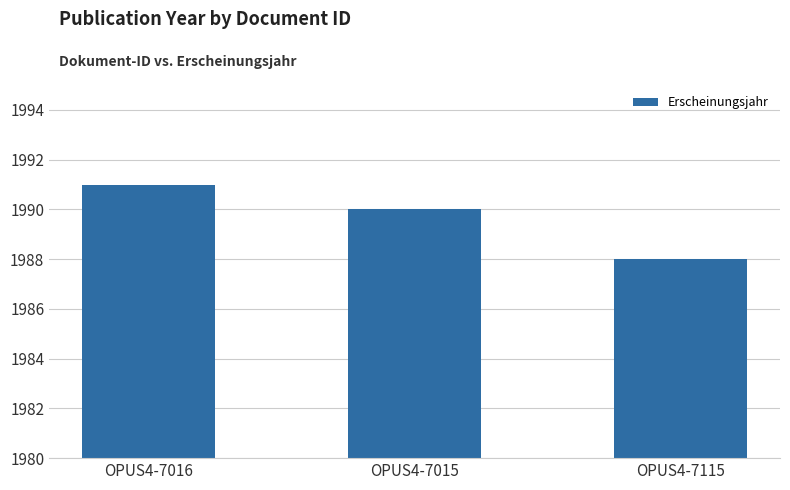

At which category does the chart reach its peak across all series?

OPUS4-7016